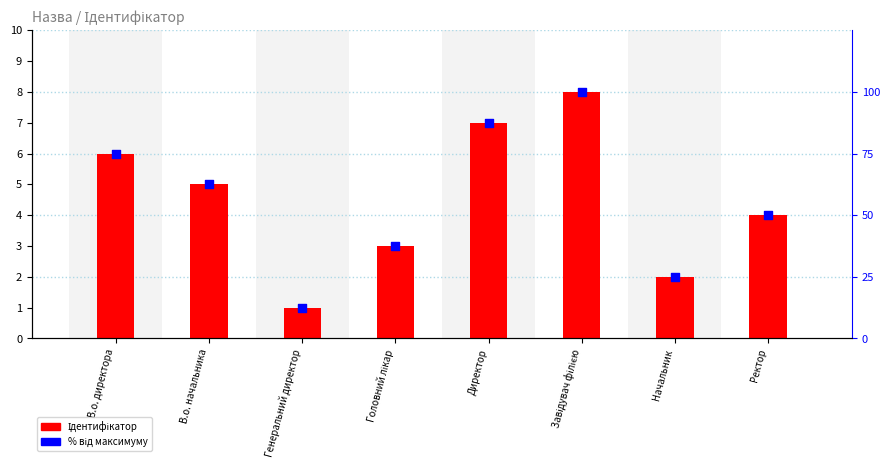

Which series reaches the minimum Y coordinate?

Ідентифікатор